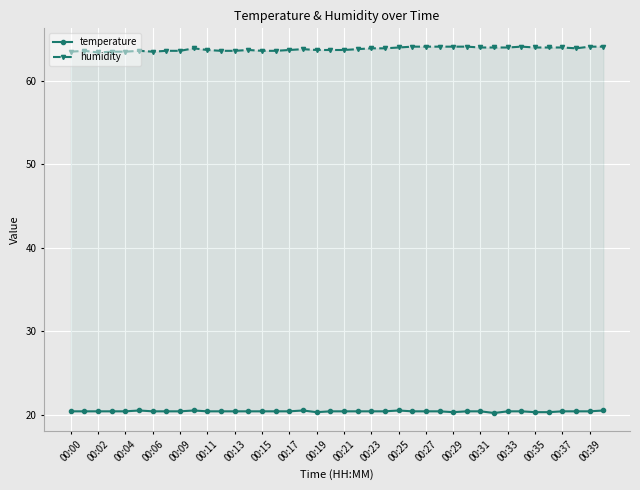

Where is humidity nearest to the value 63?

00:02